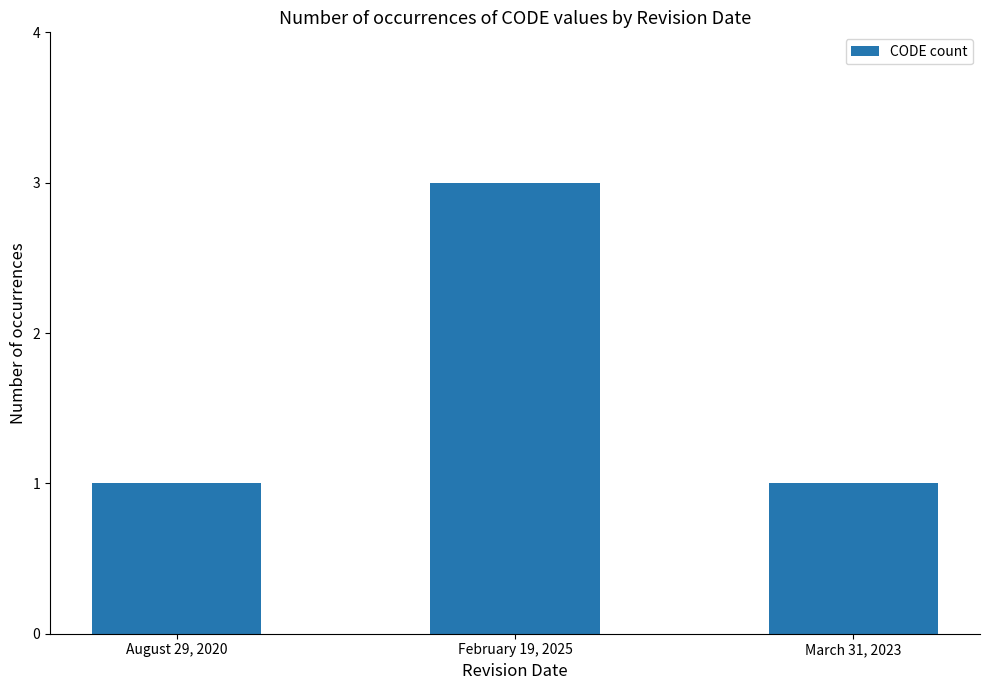

What is the sum of all values?

5